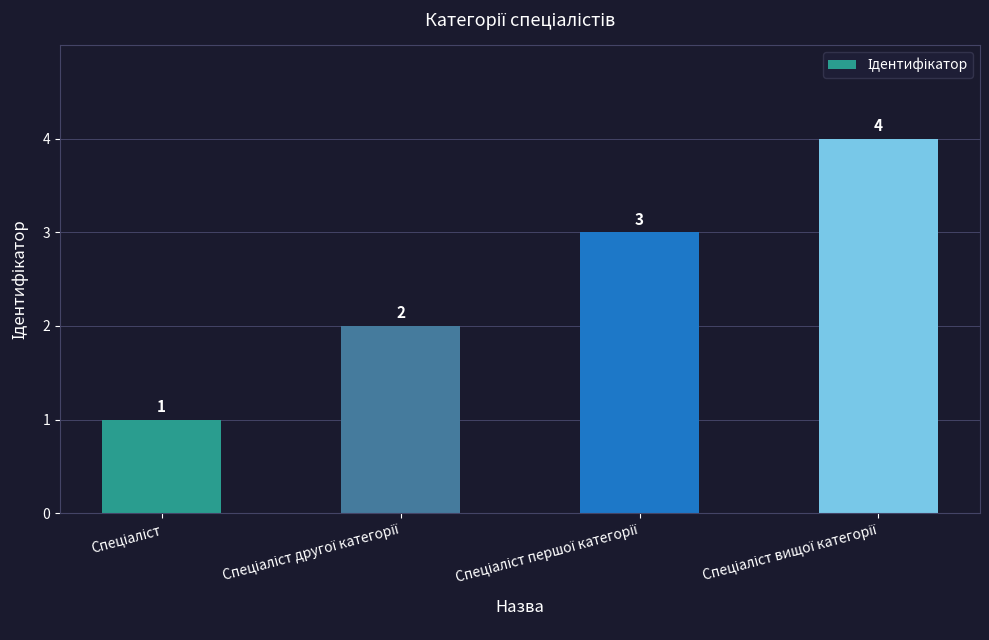

What is the greatest value displayed?

4